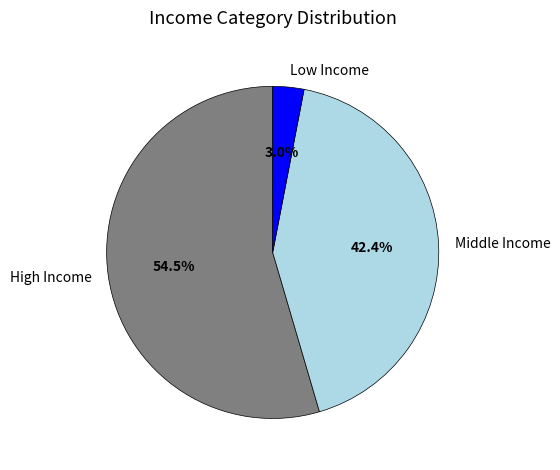

Does Middle Income account for over 50% of the chart?

No